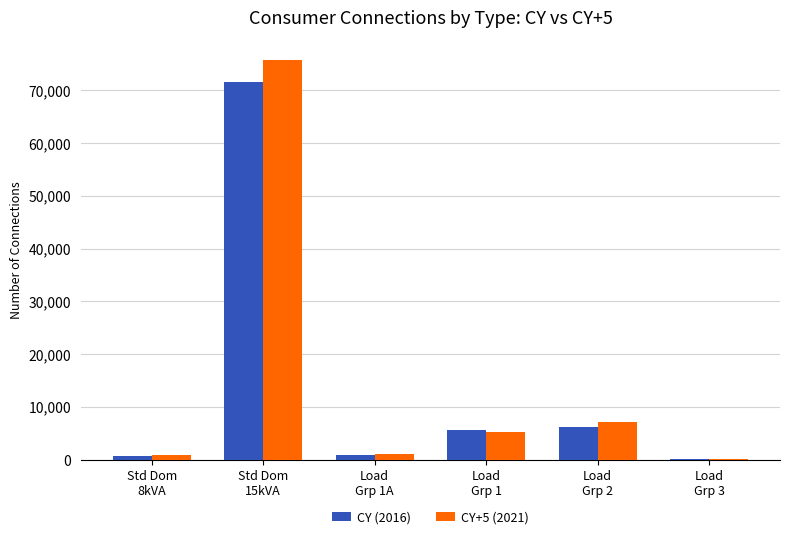

Does the chart contain stacked bars?

No